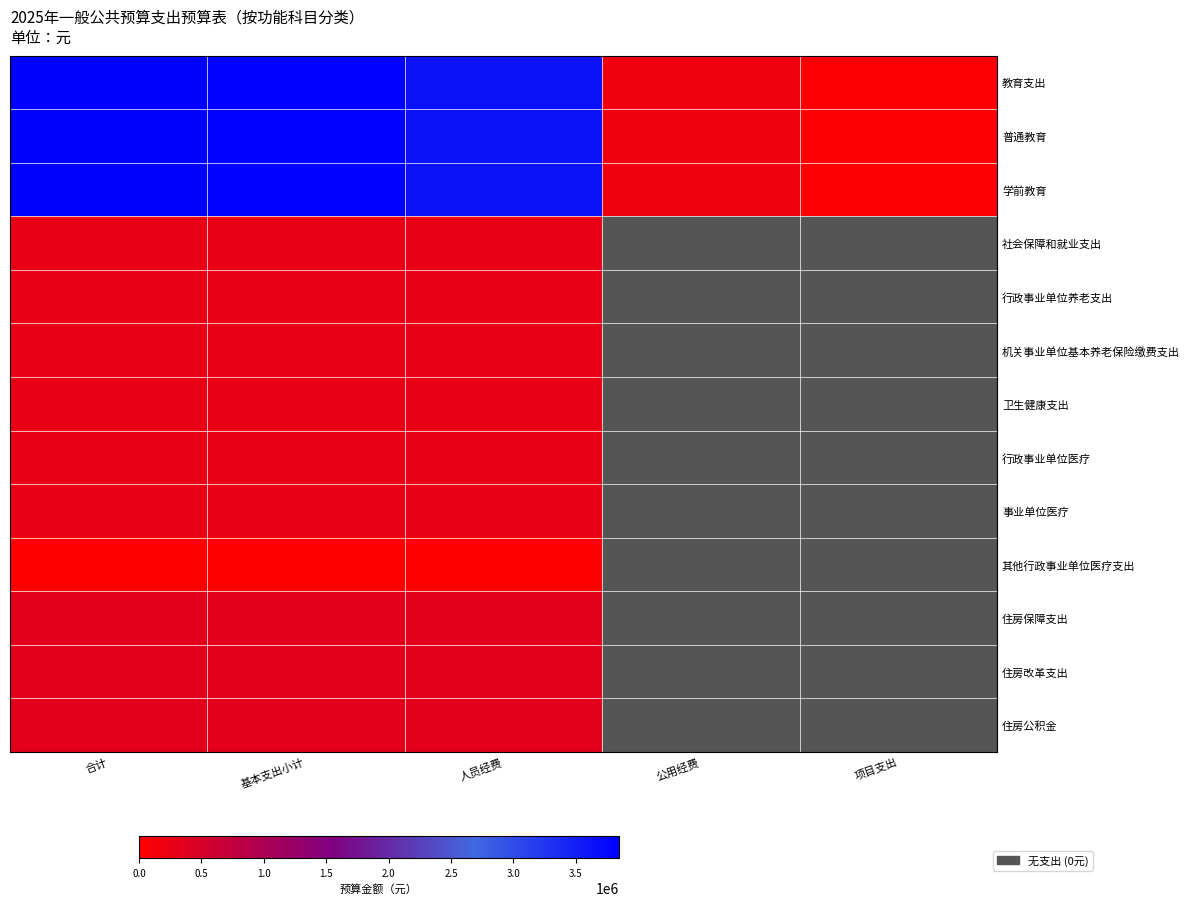

At which label is 卫生健康支出 closest to 263687?

合计